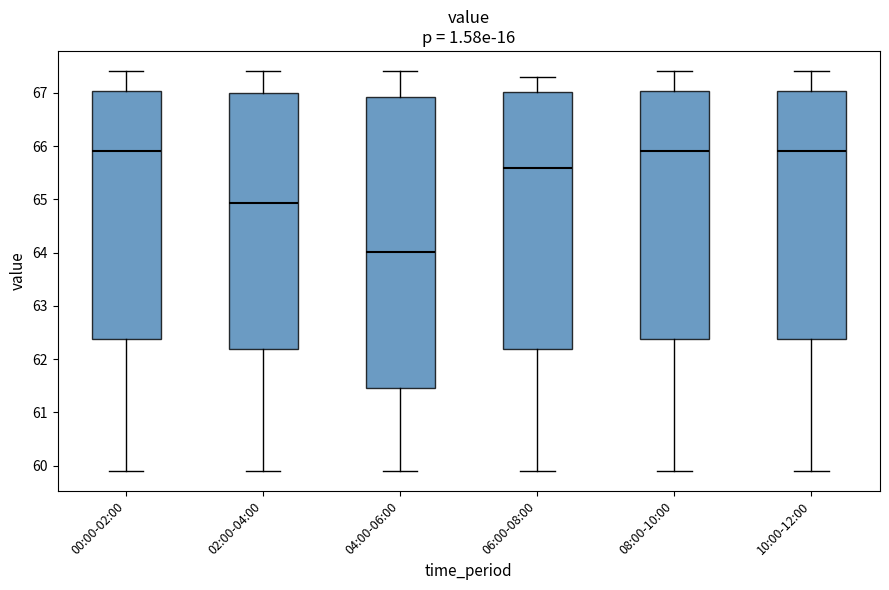

Reading left to right, transcribe this box plot: for each box, give where its median line is, the range the box spans, and where its two whiskers end, as read against the y-axis. The values are not printed on the chart, so give them approximately, as read against the axis.

00:00-02:00: median 65.9, box 62.4 to 67.0, whiskers 59.9 to 67.4
02:00-04:00: median 64.9, box 62.2 to 67.0, whiskers 59.9 to 67.4
04:00-06:00: median 64.0, box 61.5 to 66.9, whiskers 59.9 to 67.4
06:00-08:00: median 65.6, box 62.2 to 67.0, whiskers 59.9 to 67.3
08:00-10:00: median 65.9, box 62.4 to 67.0, whiskers 59.9 to 67.4
10:00-12:00: median 65.9, box 62.4 to 67.0, whiskers 59.9 to 67.4